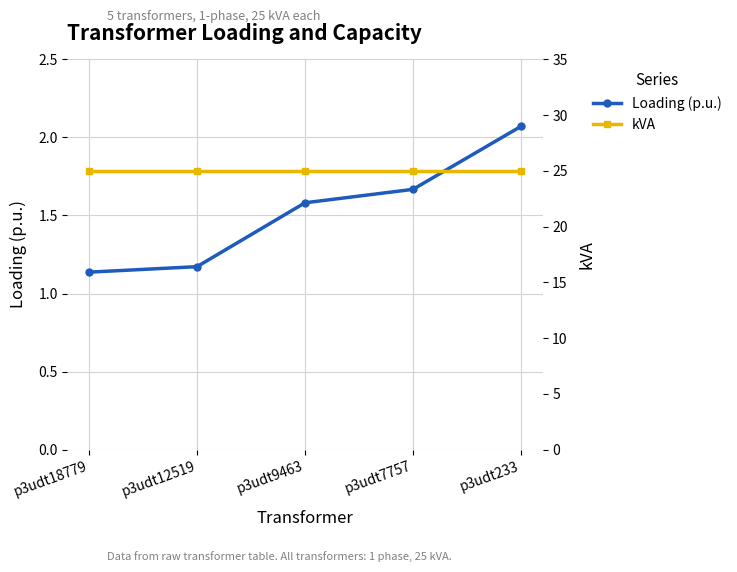

List the series in order of their peak value, lowest first.

Loading (p.u.), kVA